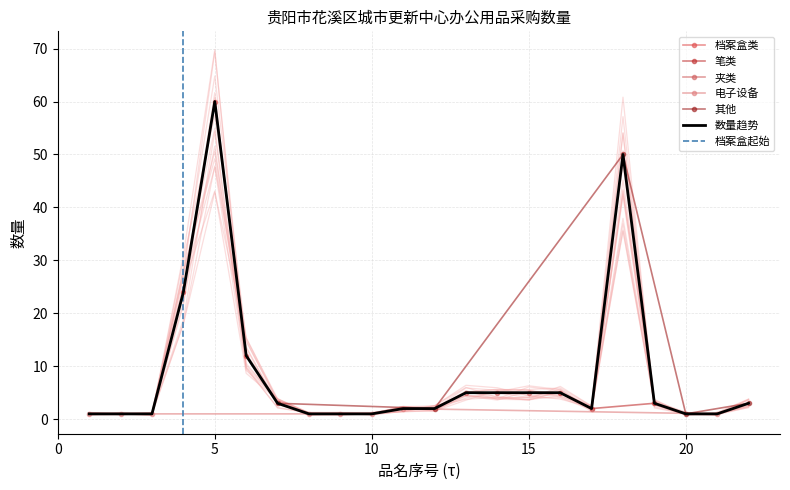

What is the value of the 档案盒类 point at the 1st from the left?

24